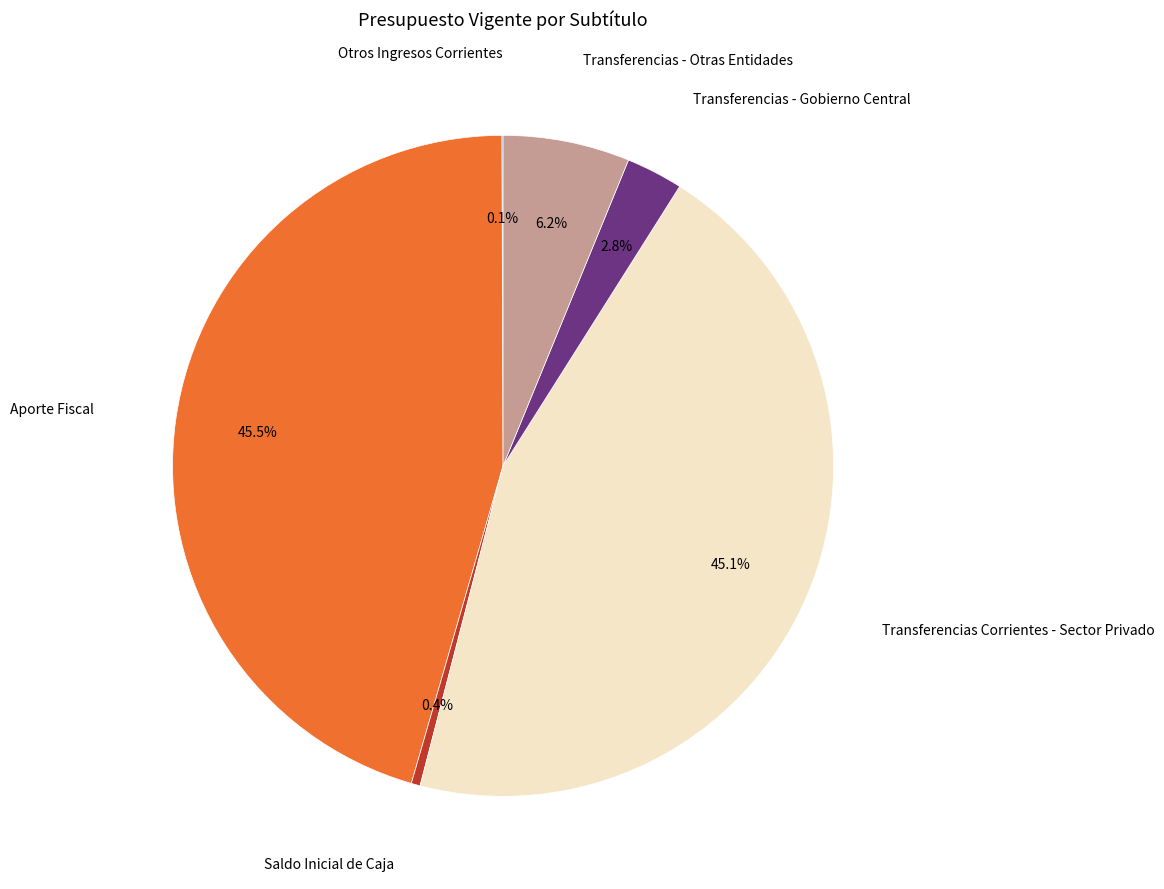

Which has a higher value, Transferencias - Otras Entidades or Aporte Fiscal?

Aporte Fiscal